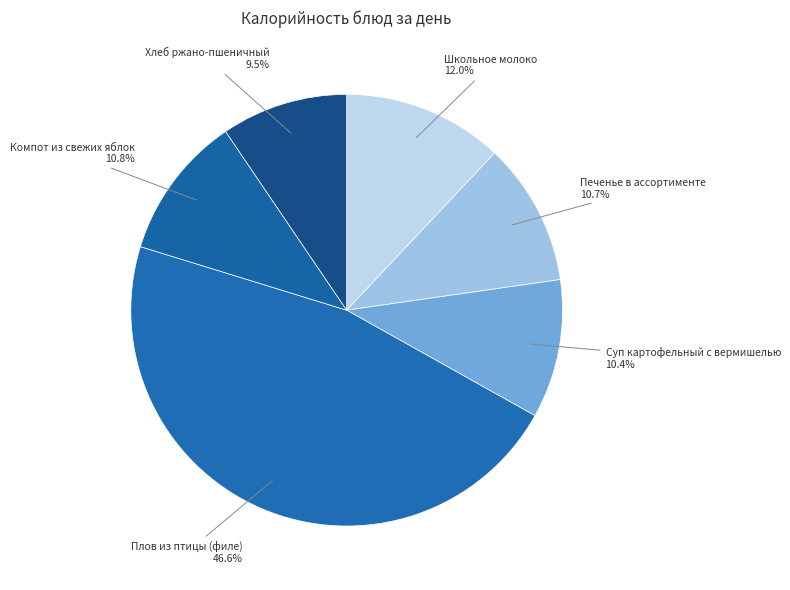

What is the ratio of the value at Хлеб ржано-пшеничный to the value at Плов из птицы (филе)?

0.2